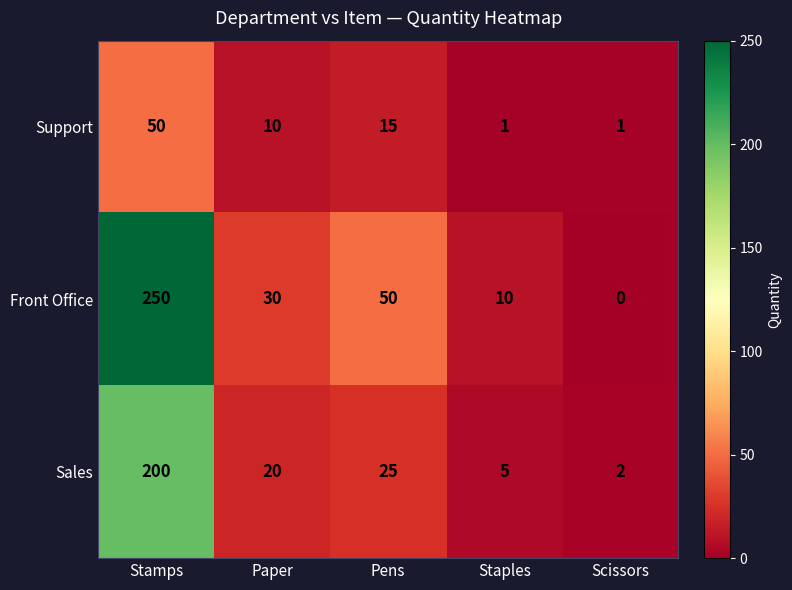

True or false: Sales has a value of 282 at Stamps.

False